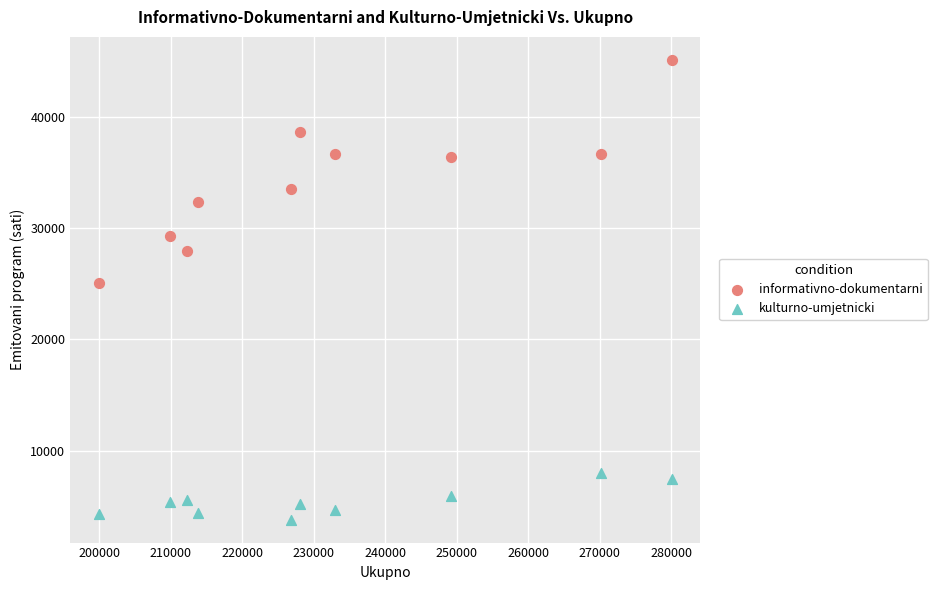

What are all the series names shown in the legend?

informativno-dokumentarni, kulturno-umjetnicki